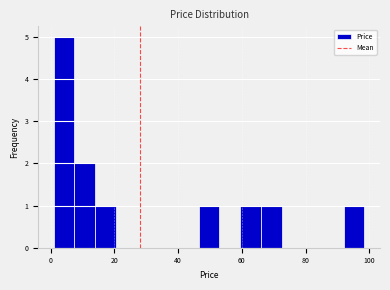

Read against the x-axis, roughly where is the centre of the tallest bar?

4